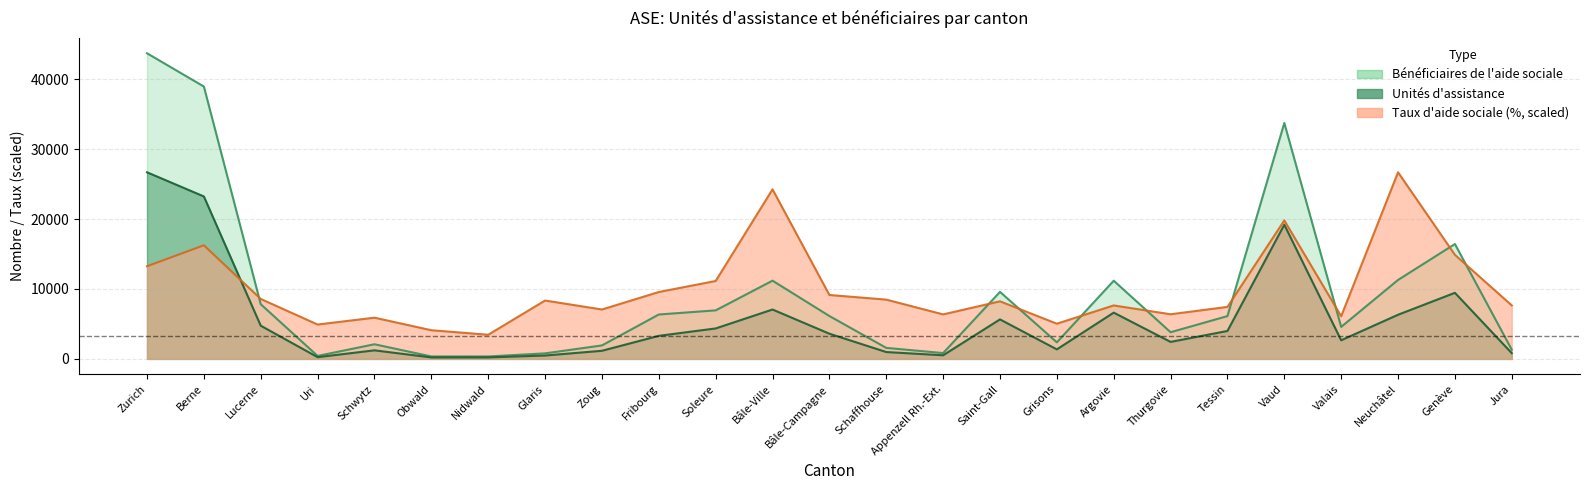

What are all the series names shown in the legend?

Unités d'assistance, Bénéficiaires de l'aide sociale, Taux d'aide sociale (%)